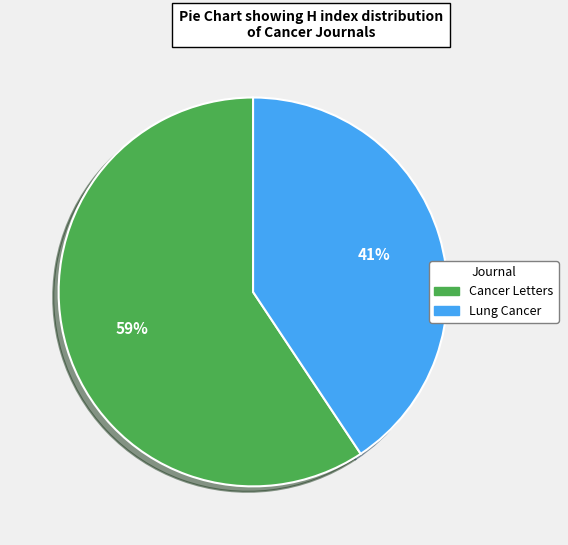

How many slices are in this pie chart?

2